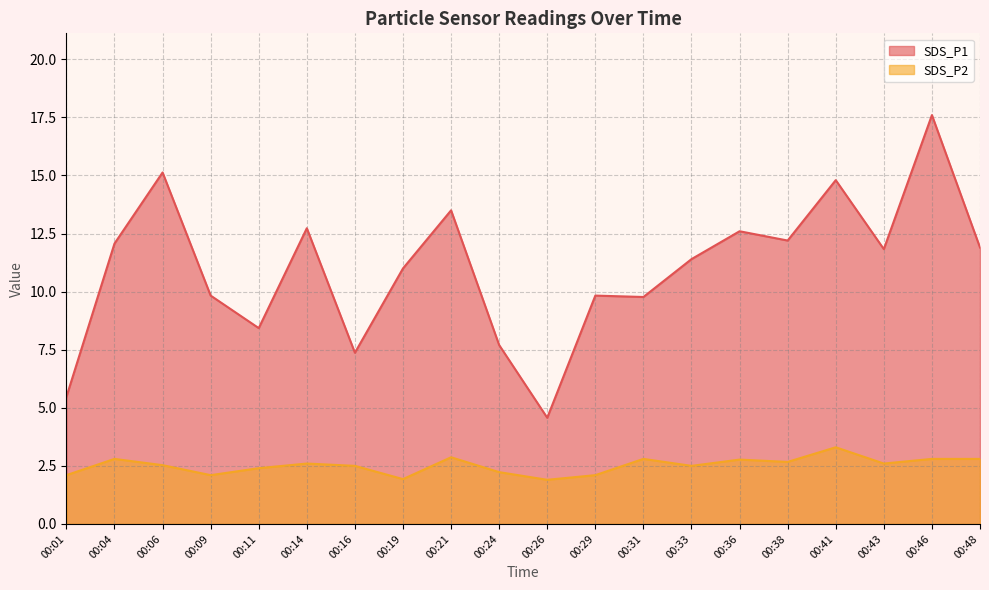

Reading left to right, list all the values displayed in this chart.

SDS_P1 line: 00:01=5.5	00:04=12.1	00:06=15.1	00:09=9.8	00:11=8.4	00:14=12.7	00:16=7.4	00:19=11.0	00:21=13.5	00:24=7.7	00:26=4.6	00:29=9.8	00:31=9.8	00:33=11.4	00:36=12.6	00:38=12.2	00:41=14.8	00:43=11.8	00:46=17.6	00:48=11.9
SDS_P2 line: 00:01=2.1	00:04=2.8	00:06=2.5	00:09=2.1	00:11=2.4	00:14=2.6	00:16=2.5	00:19=1.9	00:21=2.9	00:24=2.2	00:26=1.9	00:29=2.1	00:31=2.8	00:33=2.5	00:36=2.8	00:38=2.7	00:41=3.3	00:43=2.6	00:46=2.8	00:48=2.8